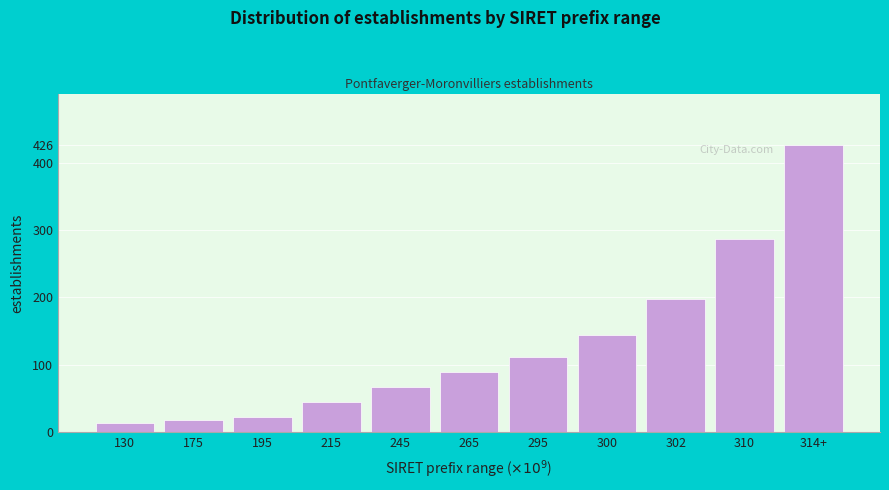

Reading left to right, extract all data points from this chart.

14	18	23	45	67	89	112	145	198	287	426